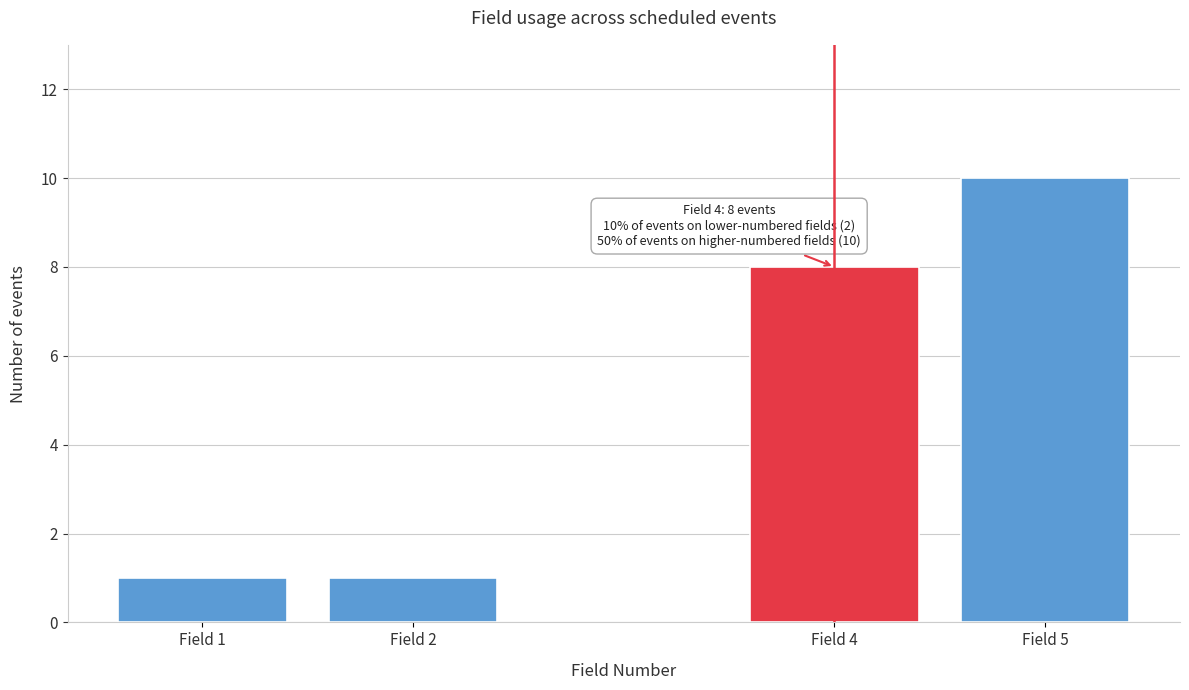

Reading right to left, list all the values displayed in this chart.

10	8	1	1